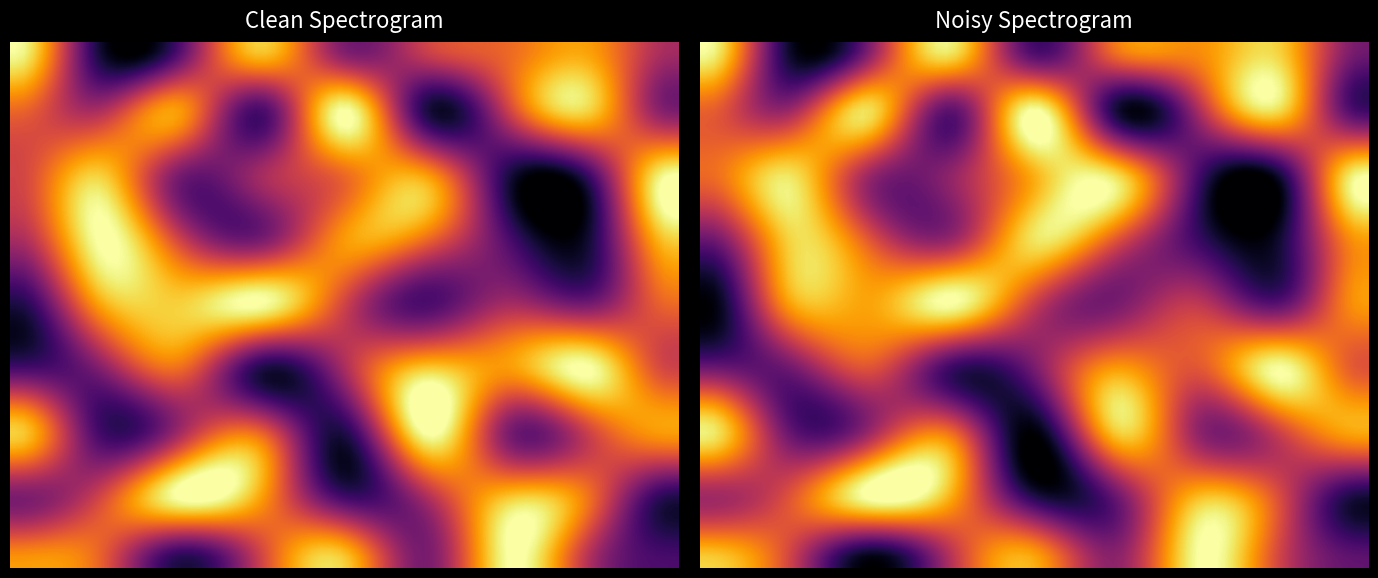

What is the maximum value shown in the chart?

9